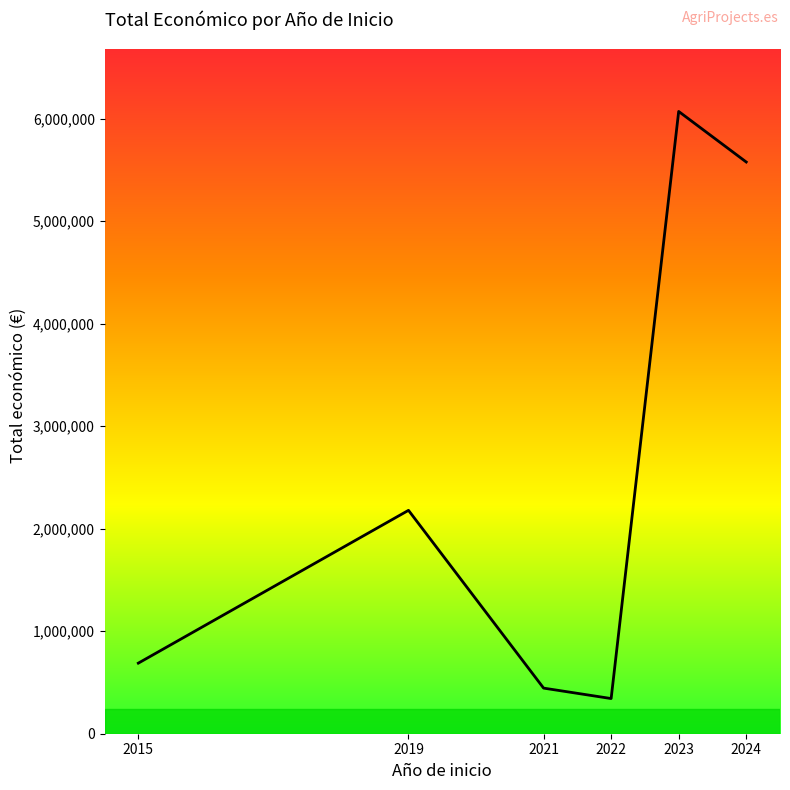

True or false: the data has more than 2 interior local peaks.

False